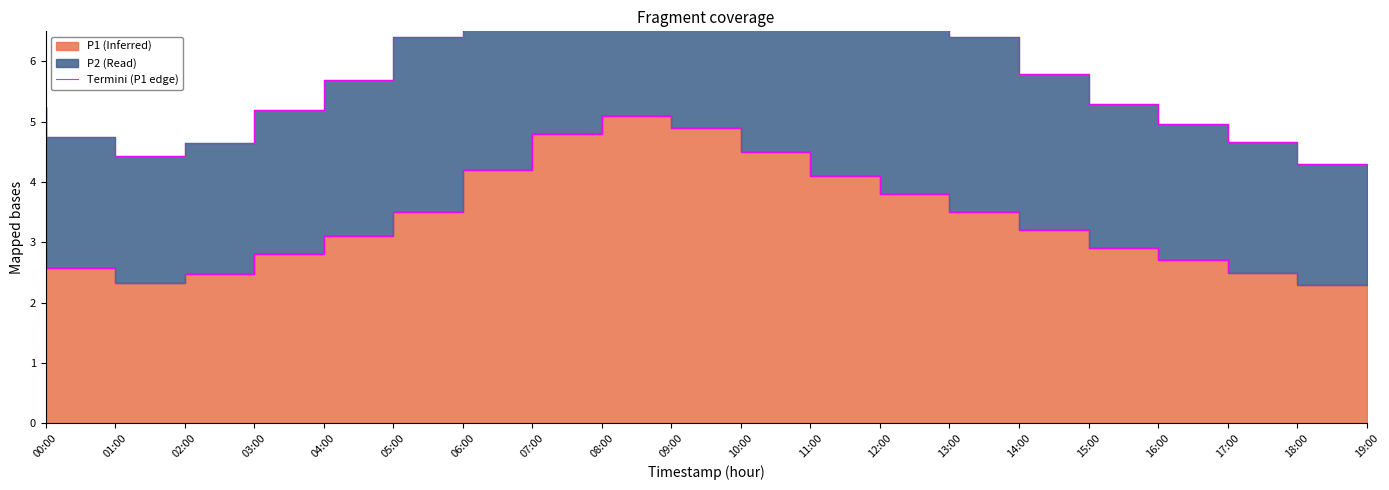

What is the ratio of the value at 00:00 to the value at 14:00?

0.8